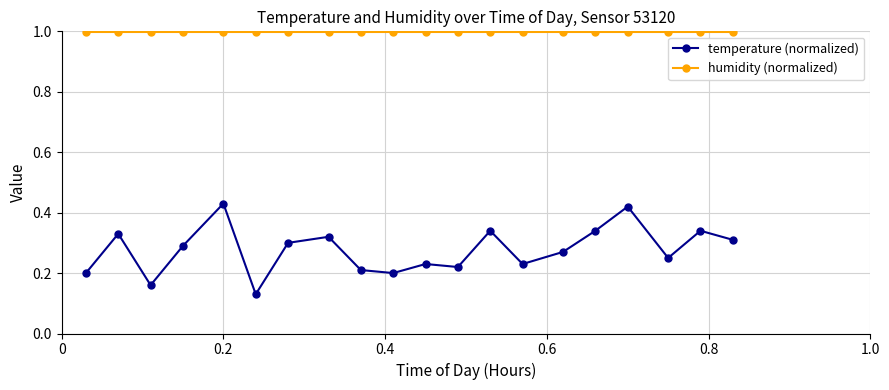

Which series has the widest spread of values?

temperature (normalized)